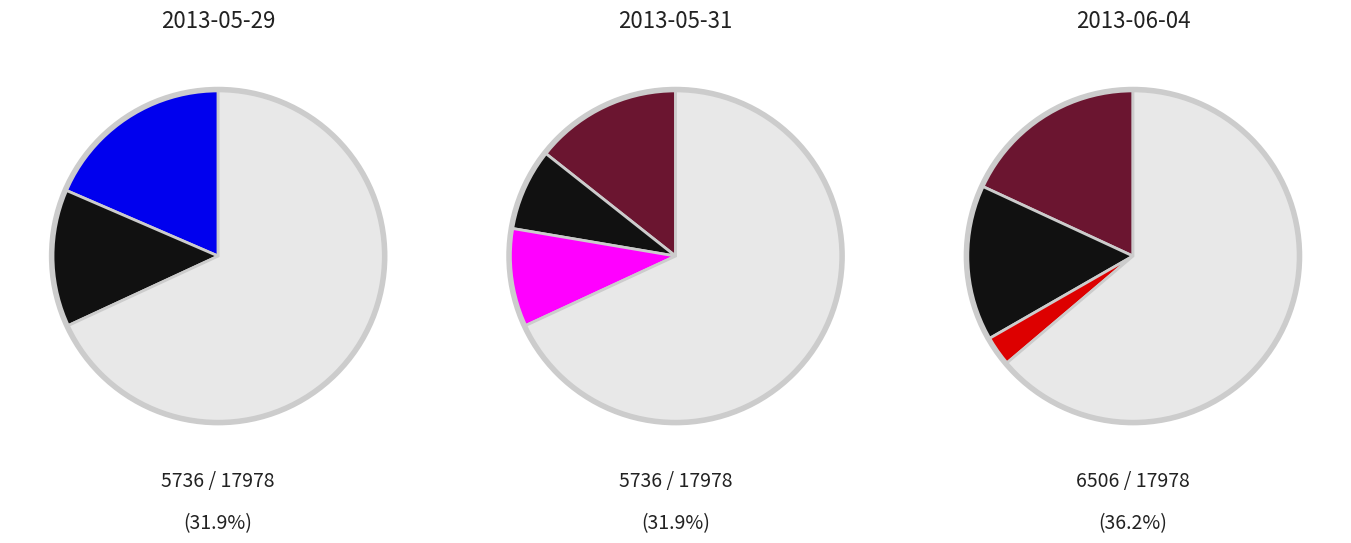

To the nearest percent, what is the average slice percentage?

33%